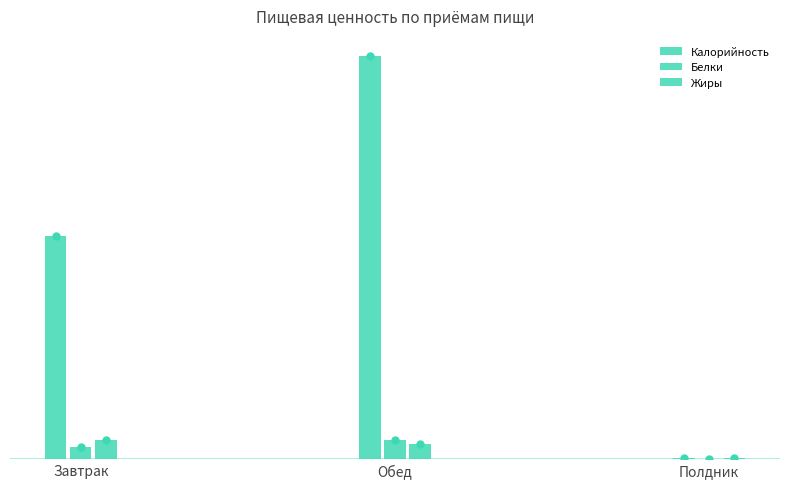

Does the chart contain stacked bars?

No